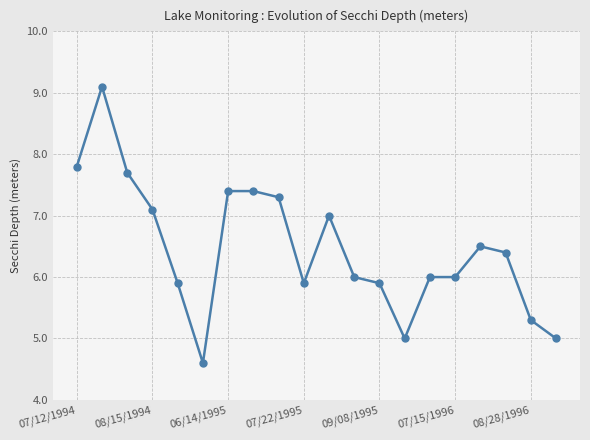

What is the value of the 5th point from the left?

5.9